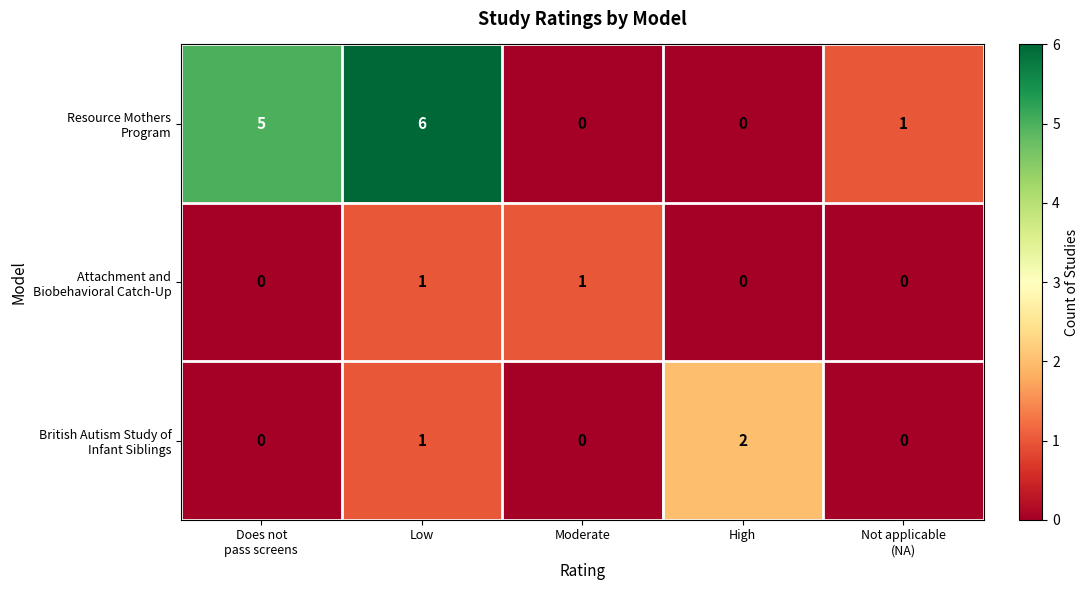

Which category has the highest value across all series?

Low